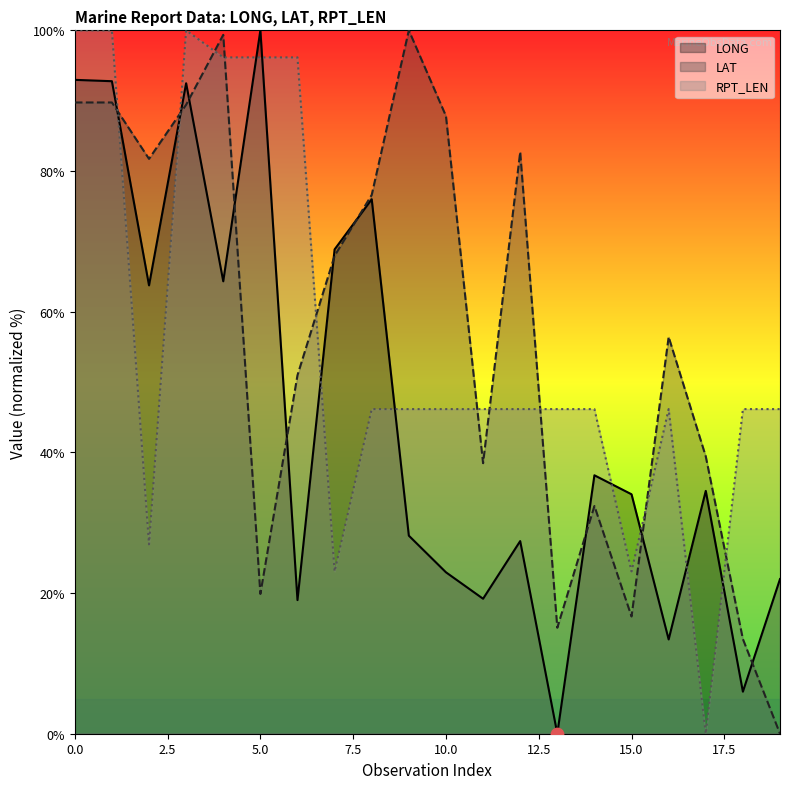

Which series has the widest spread of Y values?

LONG